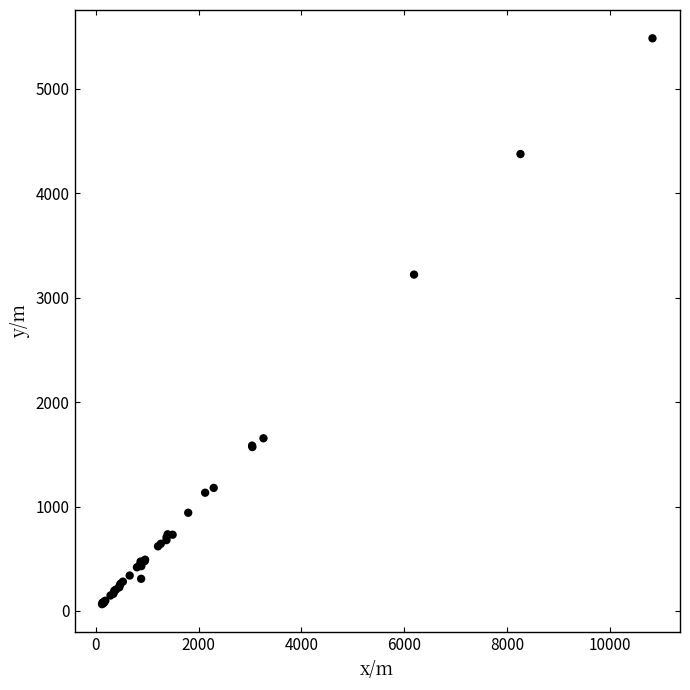

What Y value in the scatter plot is closest to 2773?

3220